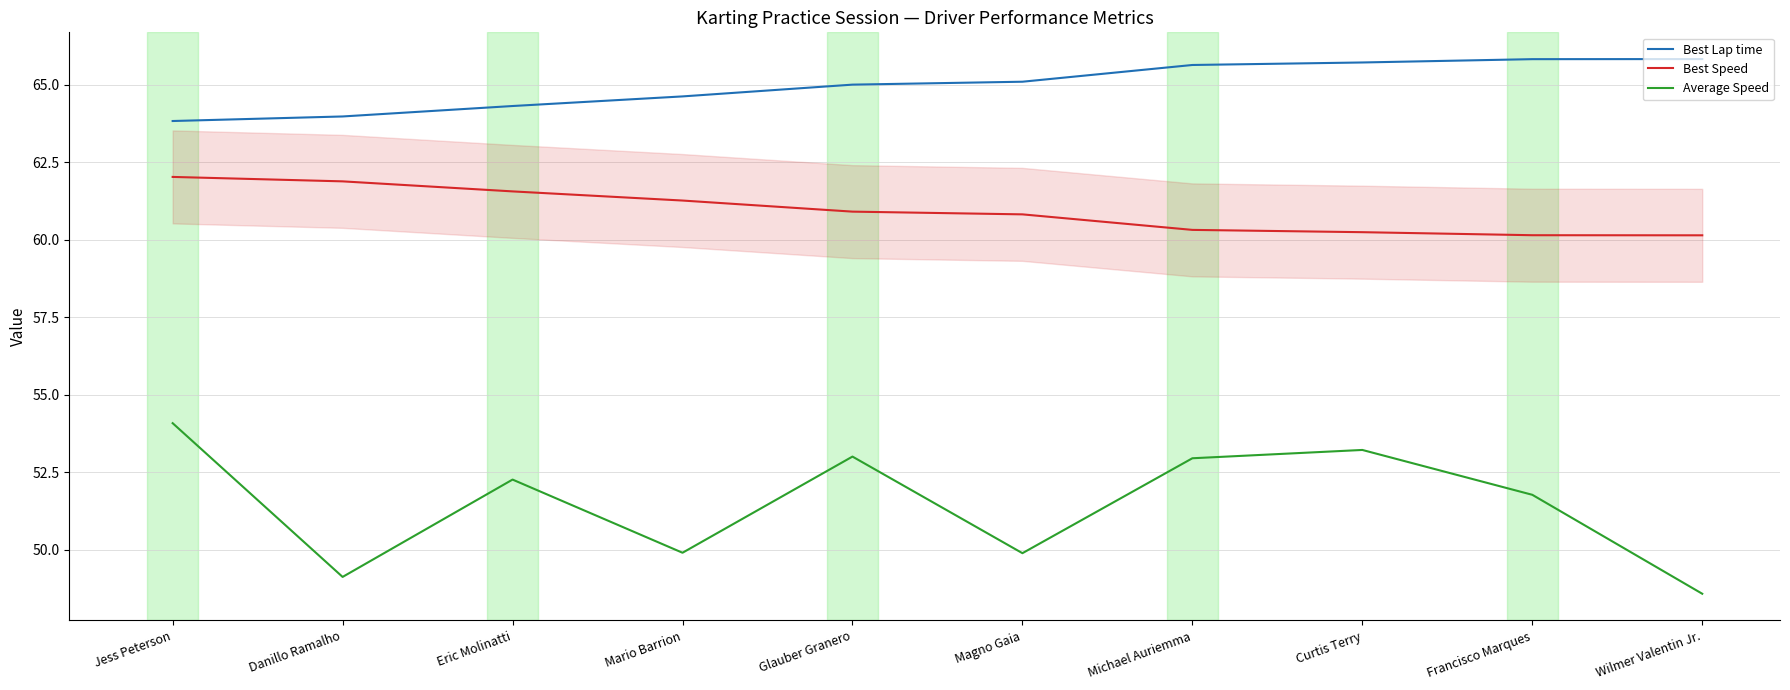

At which label does Average Speed first exceed 52?

Jess Peterson